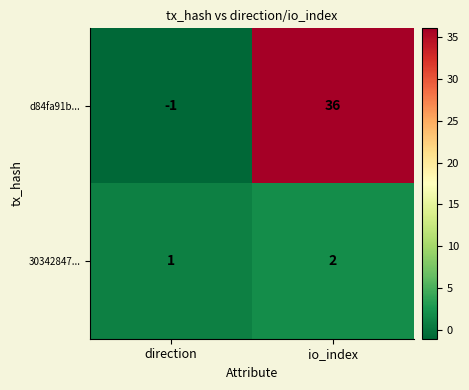

At which label is 30342847... closest to 1?

direction